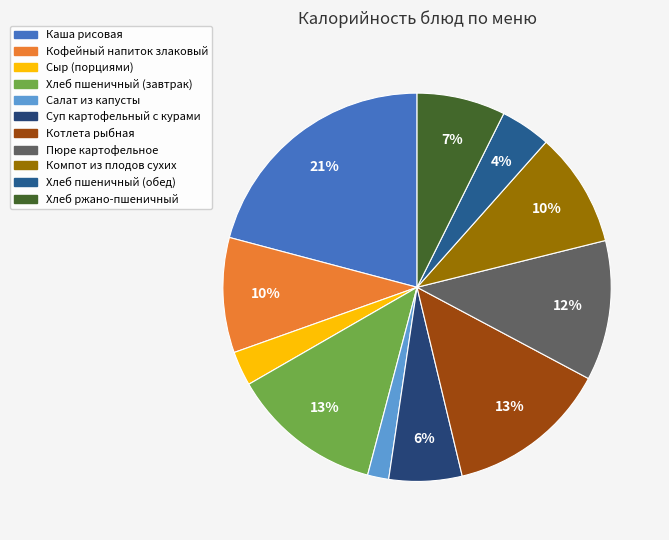

What percentage is the Пюре картофельное slice, to the nearest percent?

12%